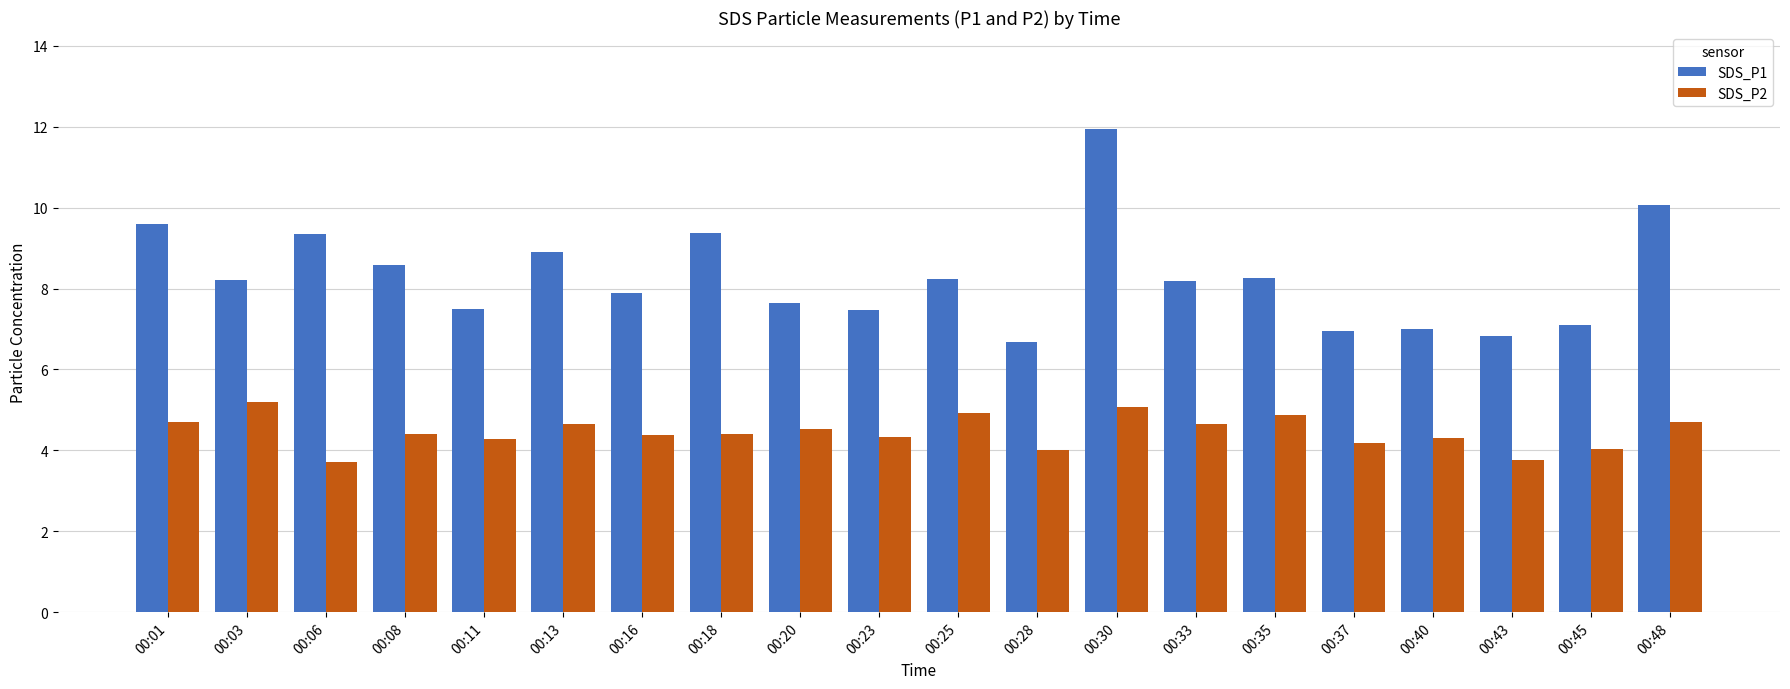

What is the highest value of the SDS_P2 series?

5.2